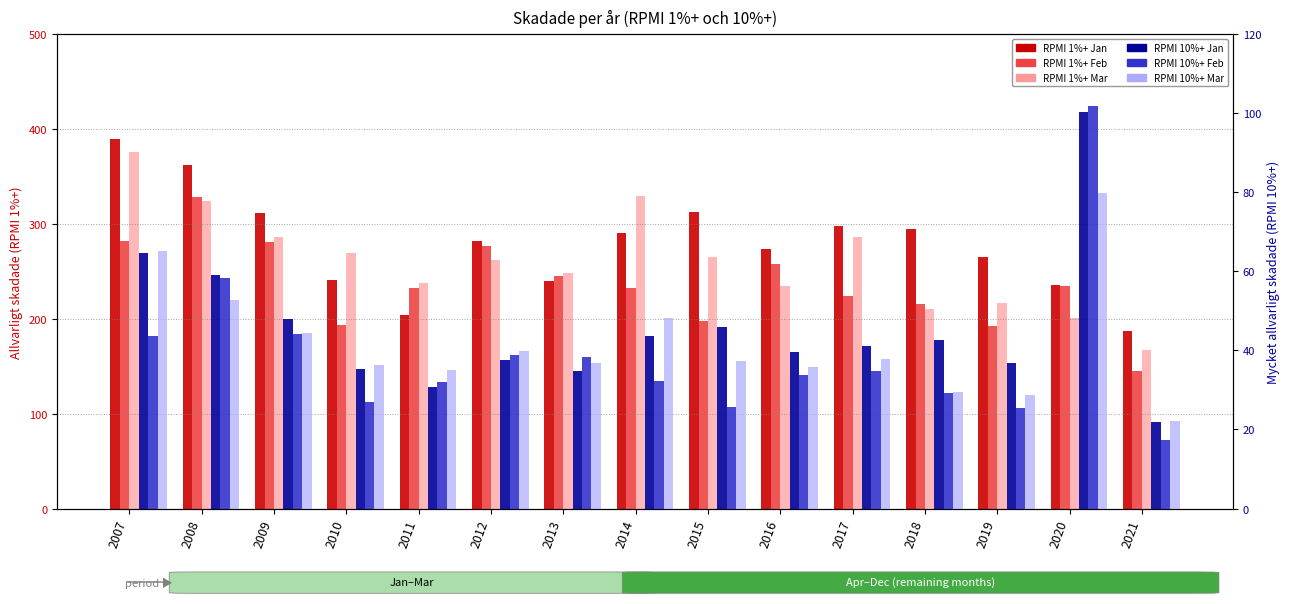

What are all the series names shown in the legend?

RPMI 1% Jan, RPMI 1% Feb, RPMI 1% Mar, RPMI 10% Jan, RPMI 10% Feb, RPMI 10% Mar